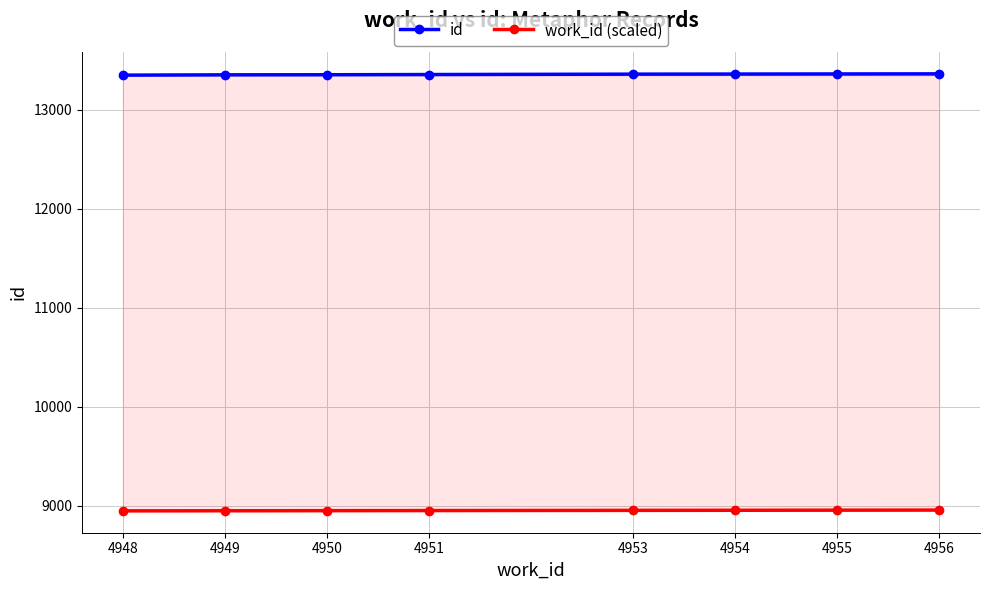

What is the sum of the work_id (scaled) values at 4948 and 4951?

17899